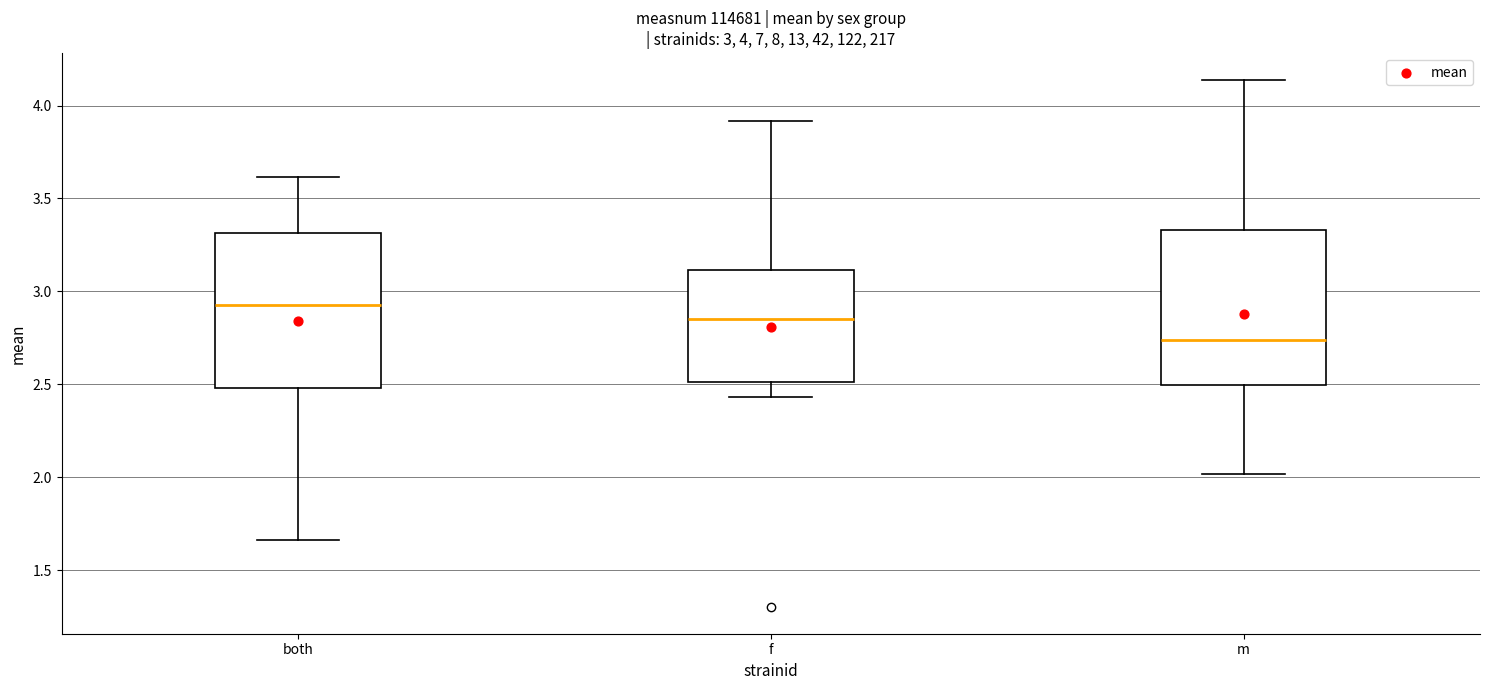

Which box has the highest median line?

both